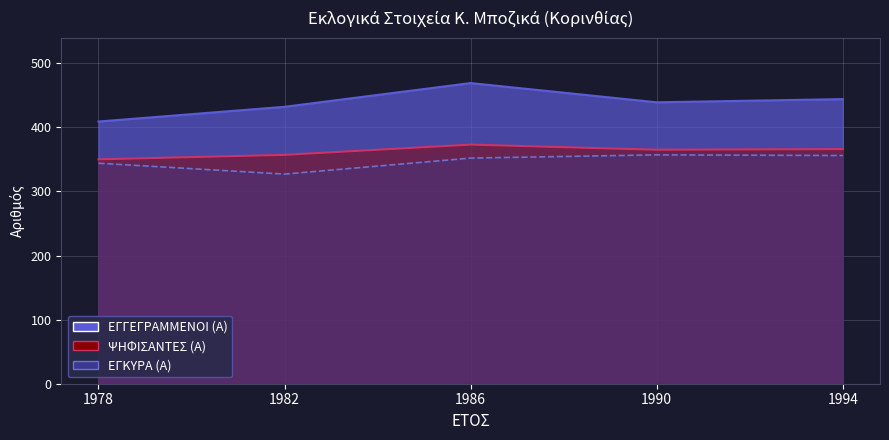

Which category has the lowest value in the ΨΗΦΙΣΑΝΤΕΣ (Α) series?

1978